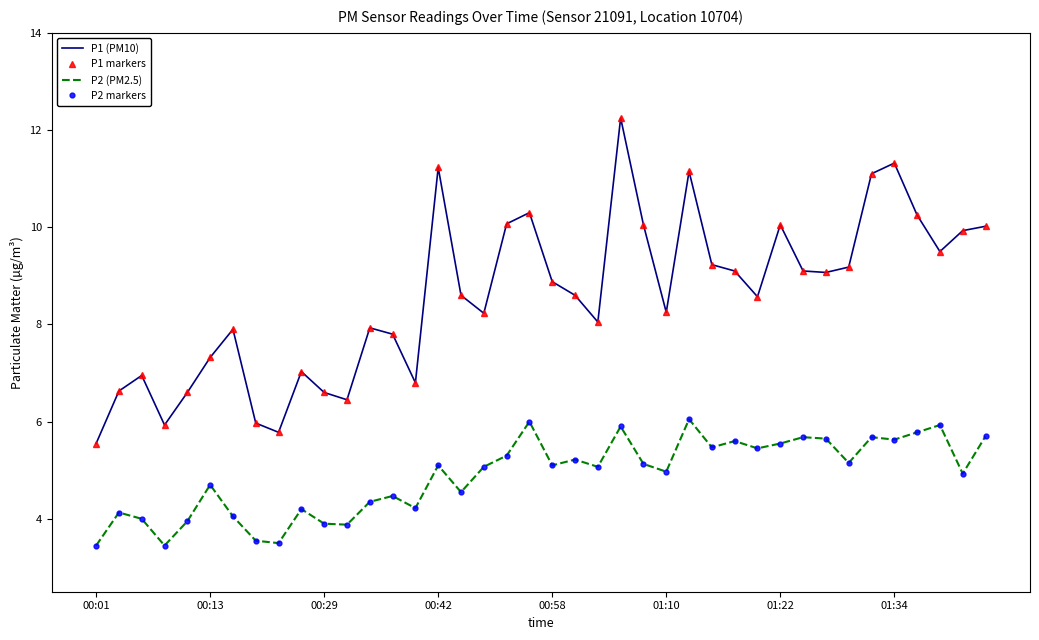

True or false: P1 markers and P2 markers cross at least once.

False